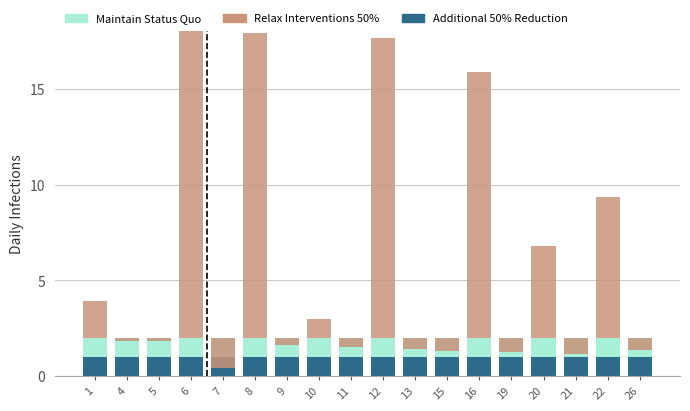

Is it true that Relax Interventions 50% equals -2.6 at 7?

False